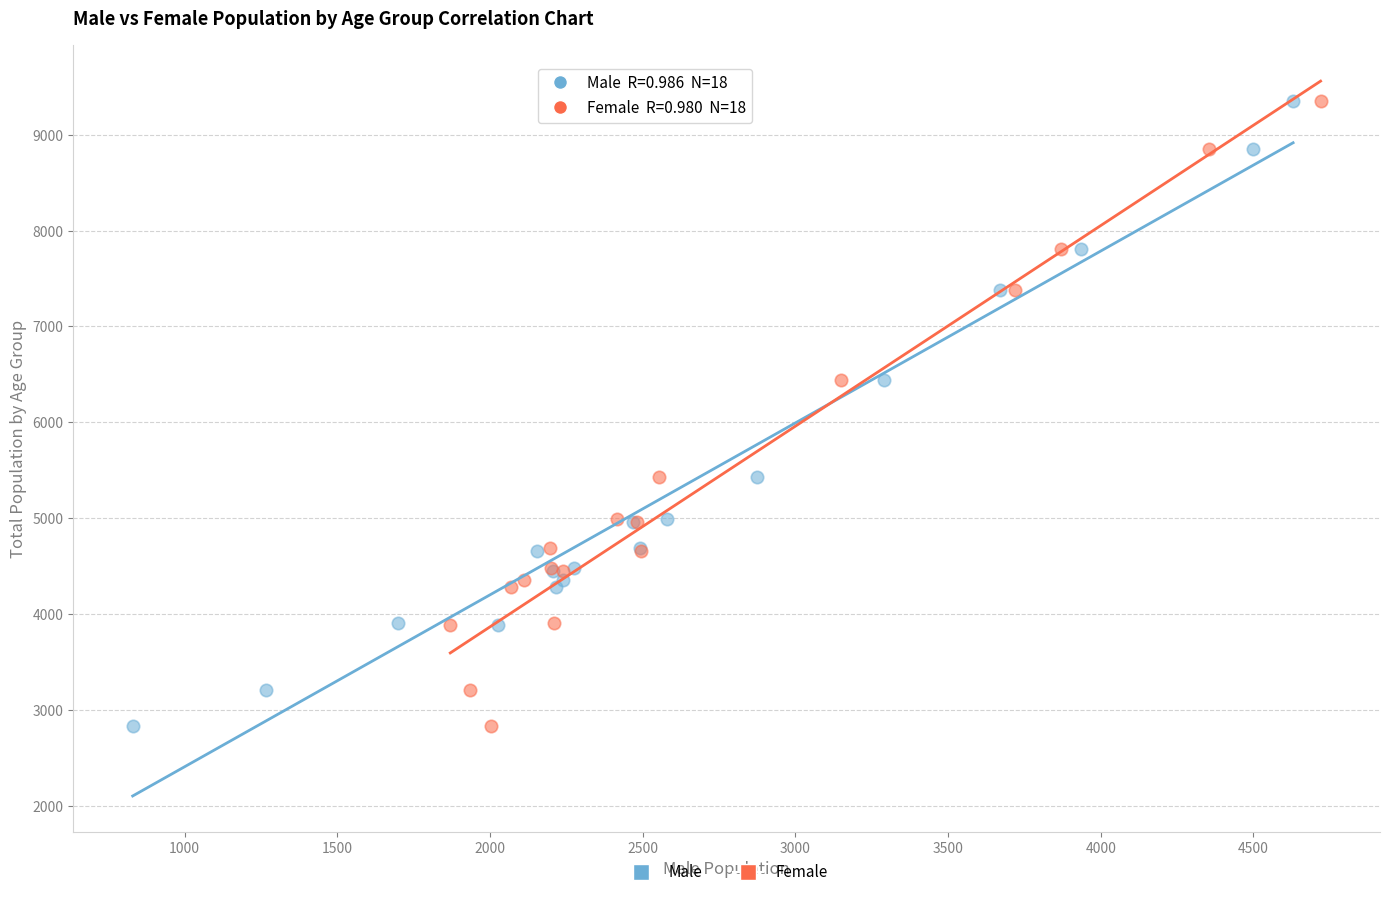

What are all the series names shown in the legend?

Male, Female